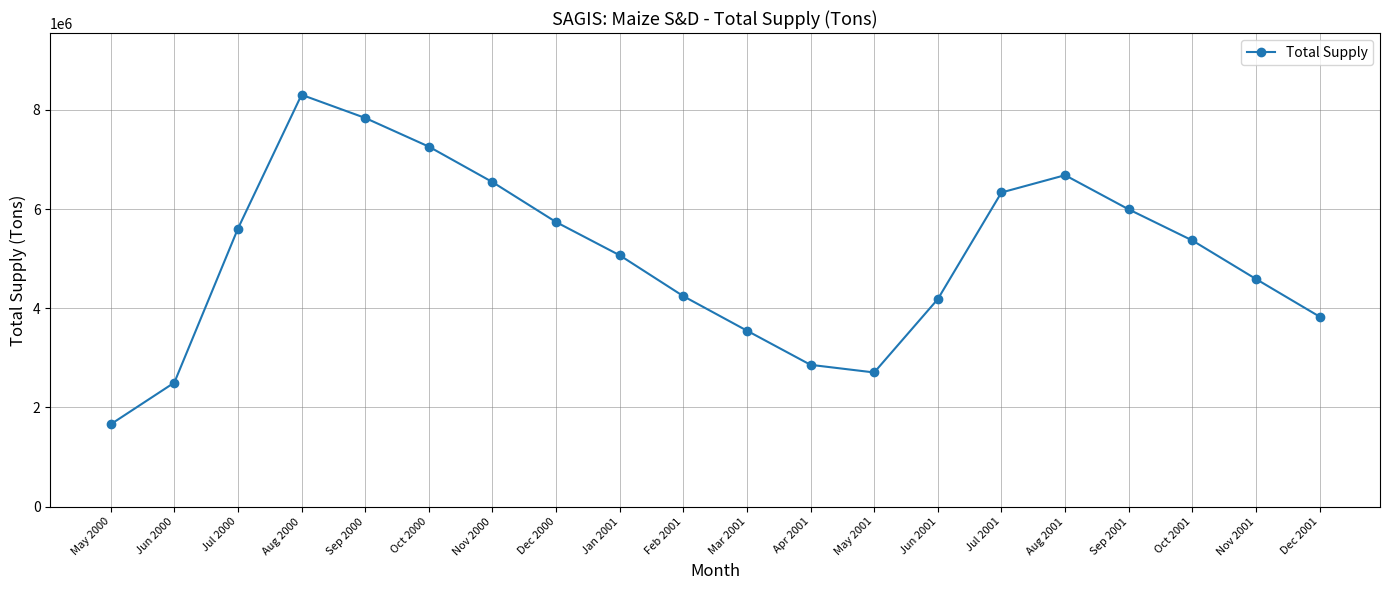

Between Dec 2000 and Mar 2001, which is larger?

Dec 2000